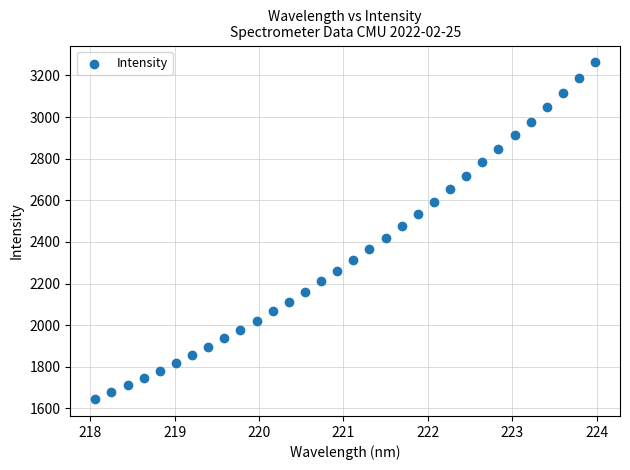

What is the range of X values (max minus min)?

5.9